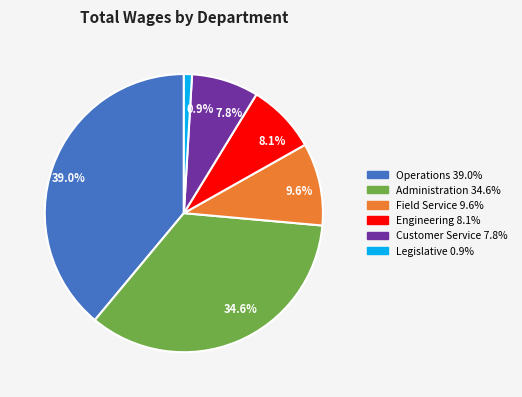

Which category has the biggest portion of the pie?

39.0%